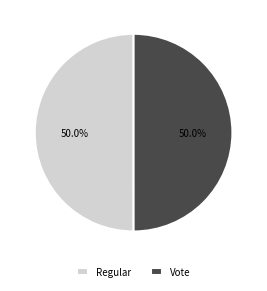

Combined, do Vote and Regular account for over 50%?

Yes